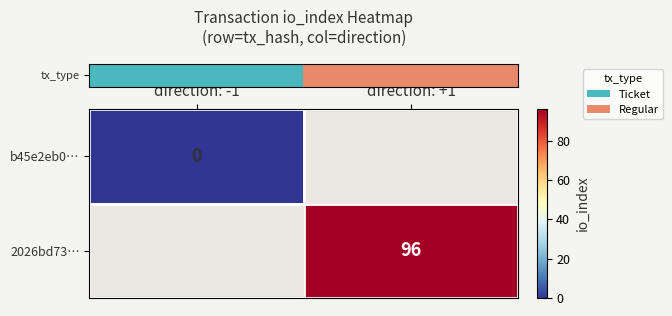

Count the number of data series in this chart.

2